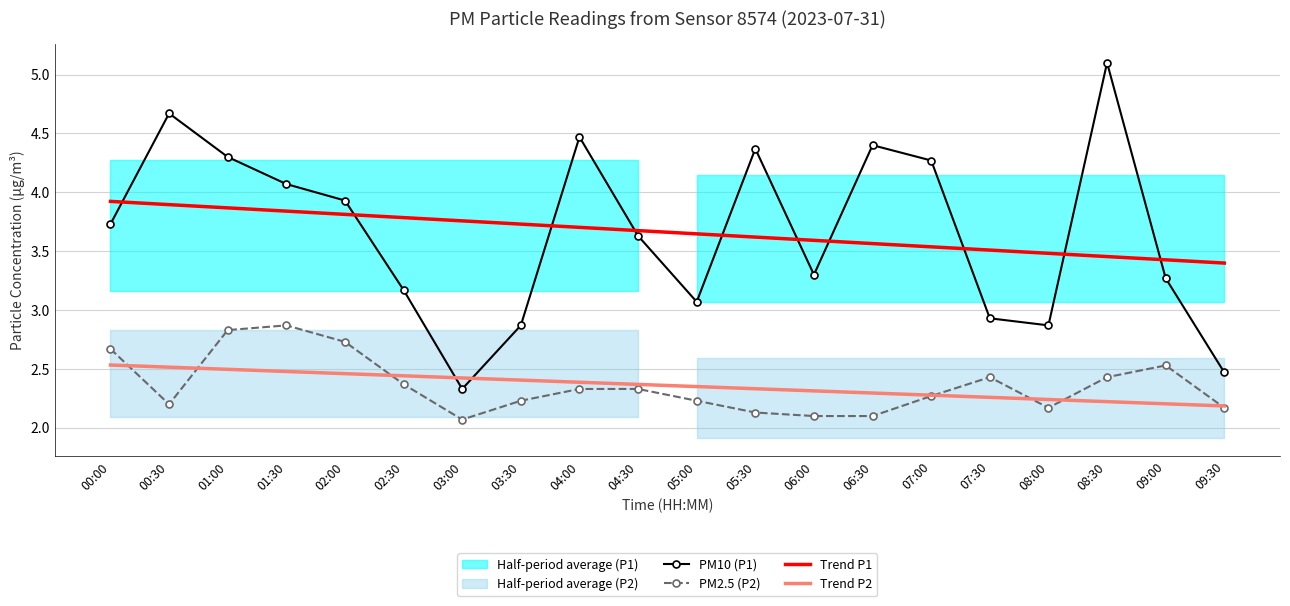

What is the total value across all series at 02:00?

12.9